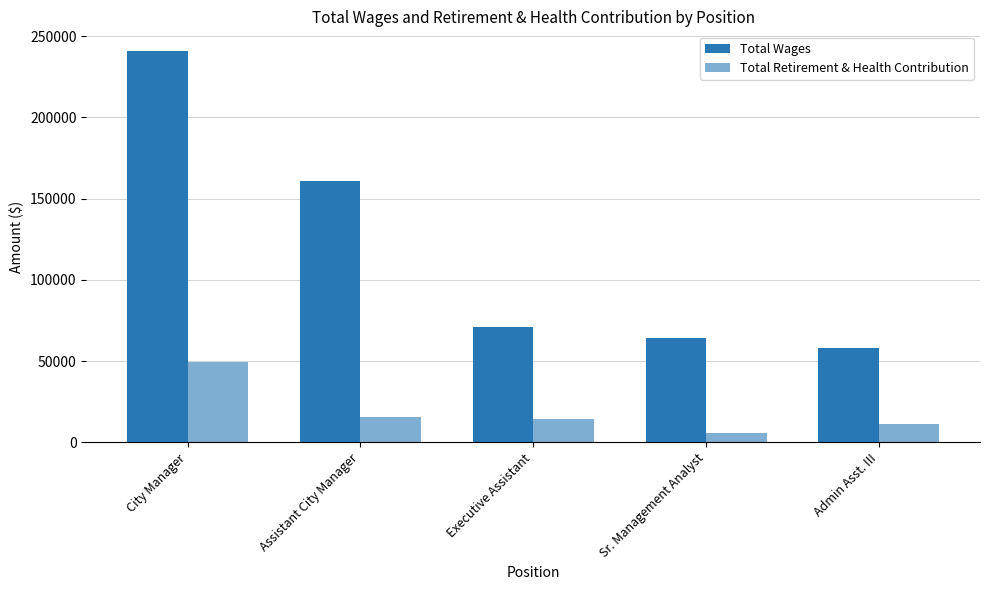

Are the bars horizontal?

No